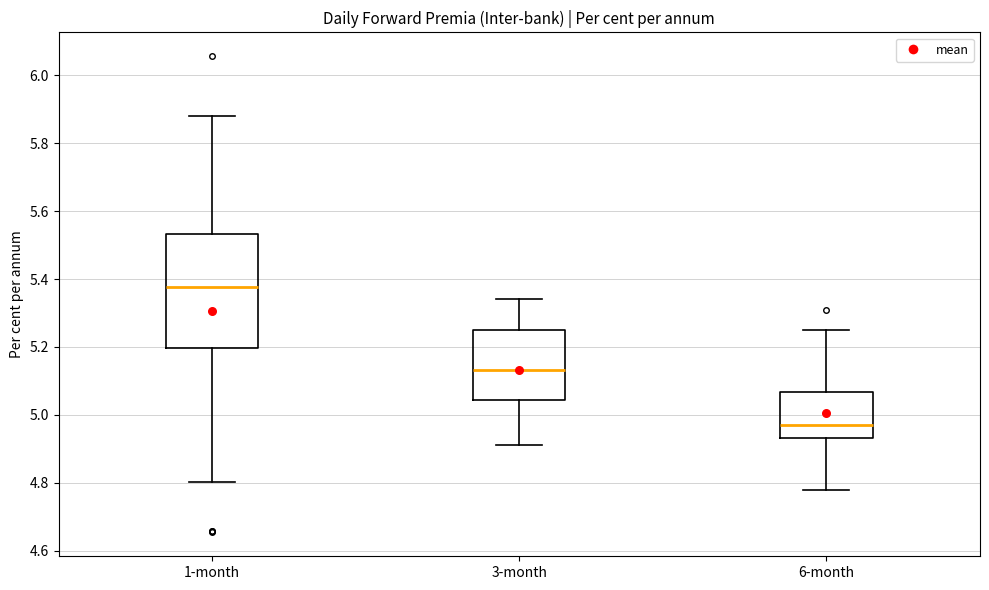

Reading left to right, transcribe this box plot: for each box, give where its median line is, the range the box spans, and where its two whiskers end, as read against the y-axis. The values are not printed on the chart, so give them approximately, as read against the axis.

1-month: median 5.38, box 5.20 to 5.54, whiskers 4.80 to 5.88
3-month: median 5.14, box 5.04 to 5.26, whiskers 4.92 to 5.34
6-month: median 4.96, box 4.94 to 5.06, whiskers 4.78 to 5.24